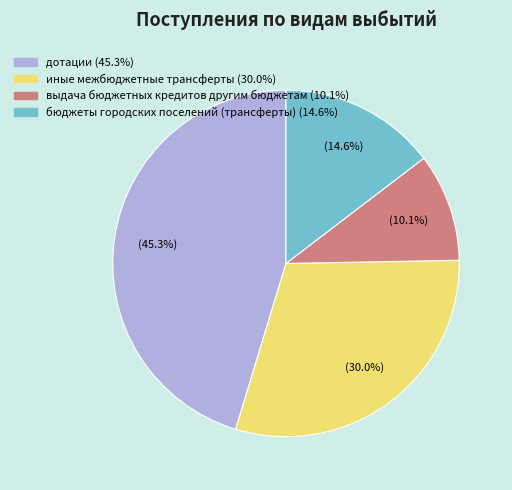

Which category has the smallest portion of the pie?

выдача бюджетных кредитов другим бюджетам